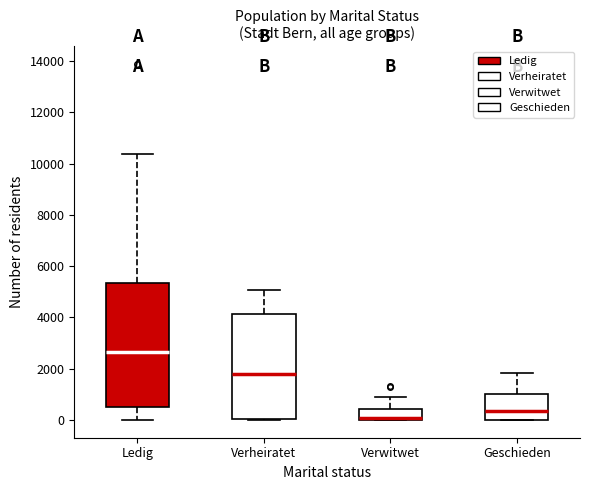

Reading left to right, read every box against the y-axis: the position of its median line, the range the box covers, and the ends of its whiskers. The values are not printed on the chart, so give them approximately, as read against the axis.

Ledig: median 2600, box 400 to 5400, whiskers 0 to 10400
Verheiratet: median 1800, box 0 to 4200, whiskers 0 to 5000
Verwitwet: median 0 (drawn on the box's lower edge), box 0 to 400, whiskers 0 to 800
Geschieden: median 400, box 0 to 1000, whiskers 0 to 1800